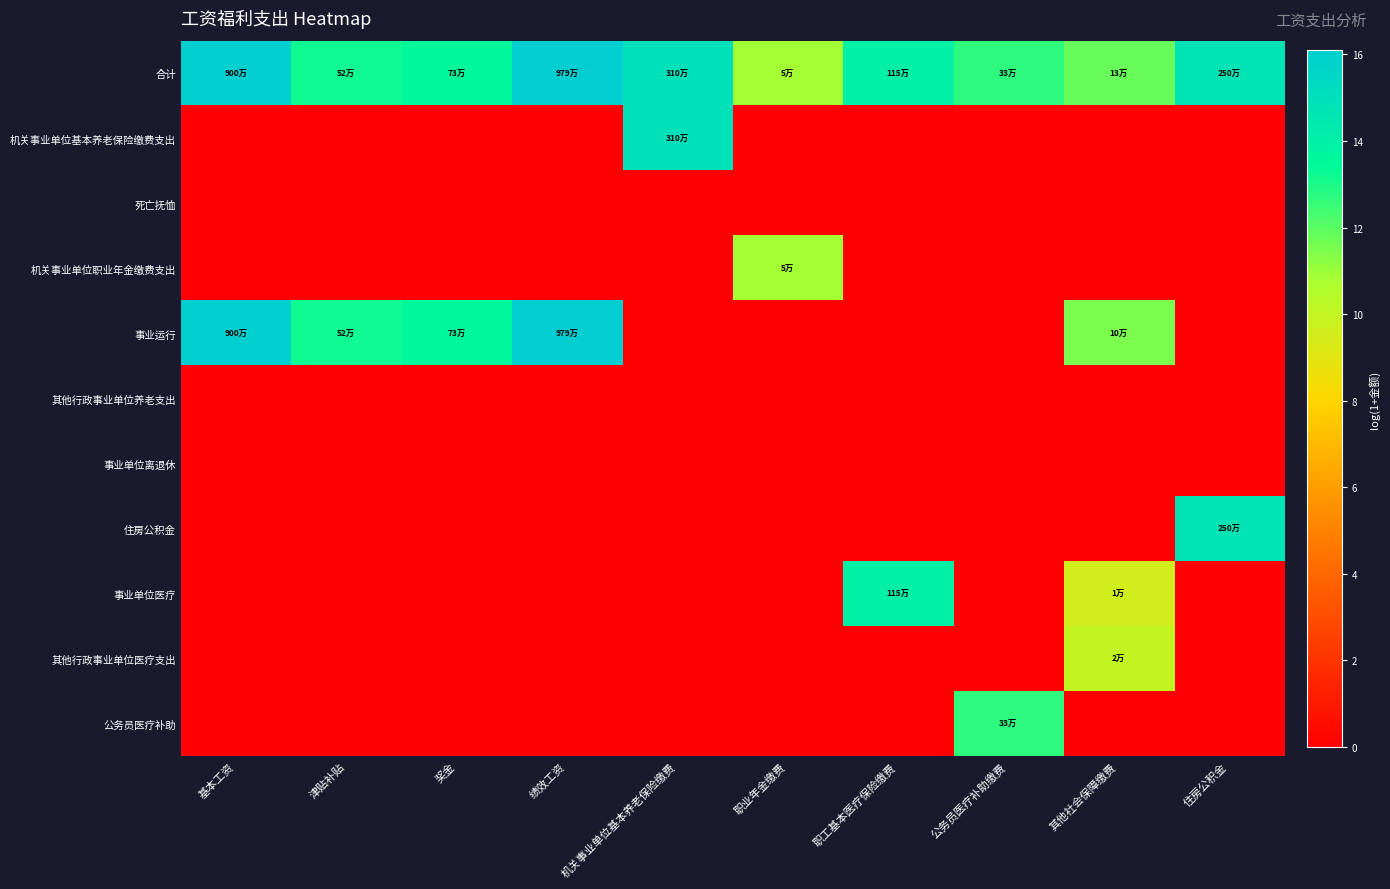

At which category is the sum across all series the highest?

其他社会保障缴费